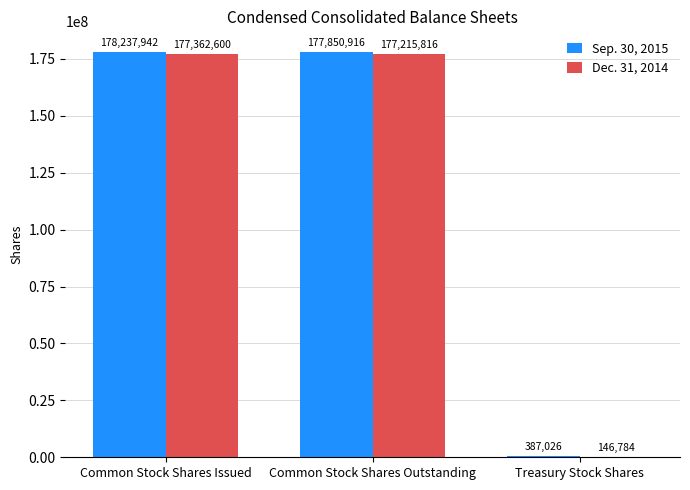

The Dec. 31, 2014 series shows 108358679 at Common Stock Shares Outstanding. True or false?

False